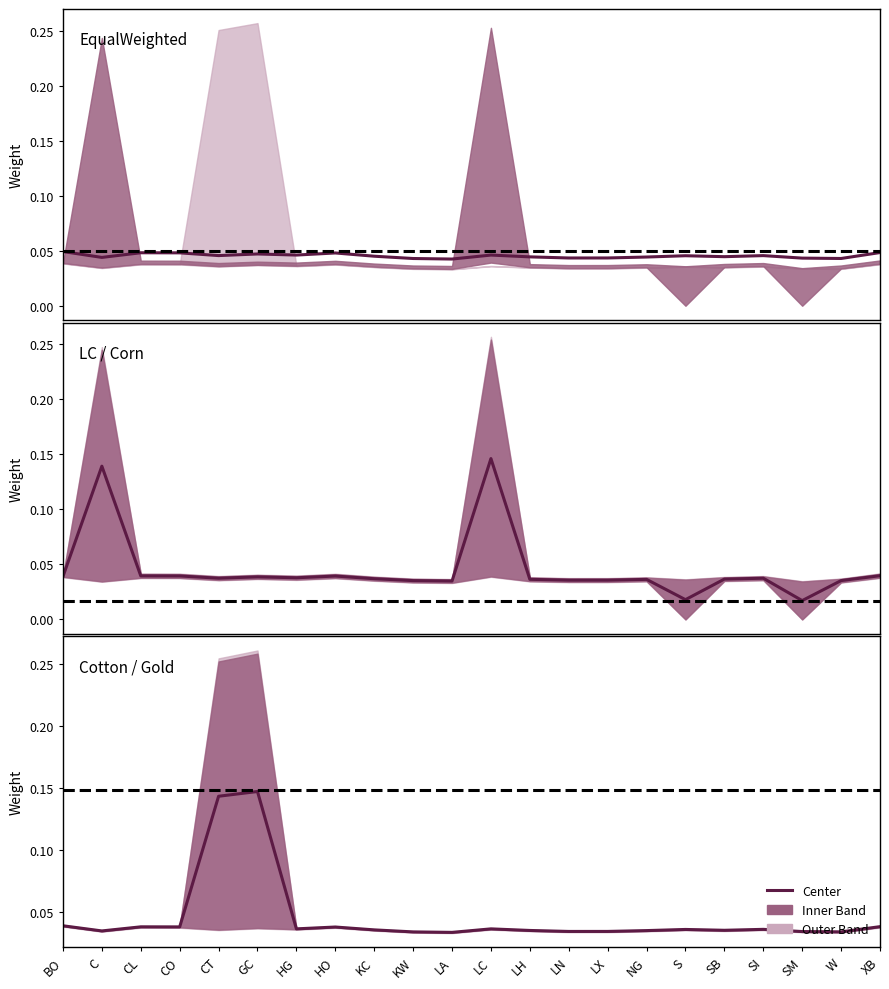

Where is the first local minimum for LC/Corn Avg?

CT